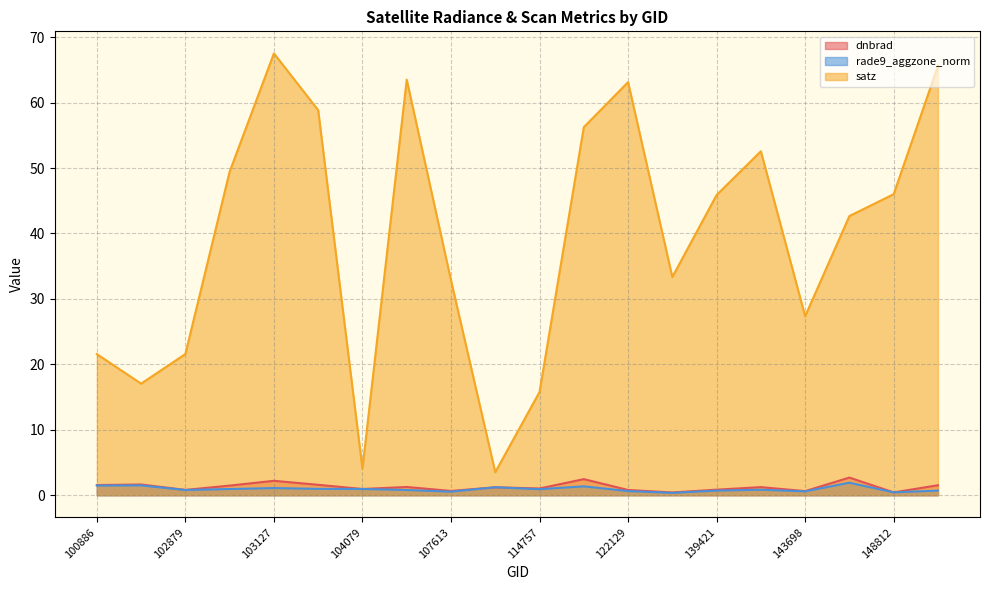

What is the spread (max minus min) of values at 143698?

26.8